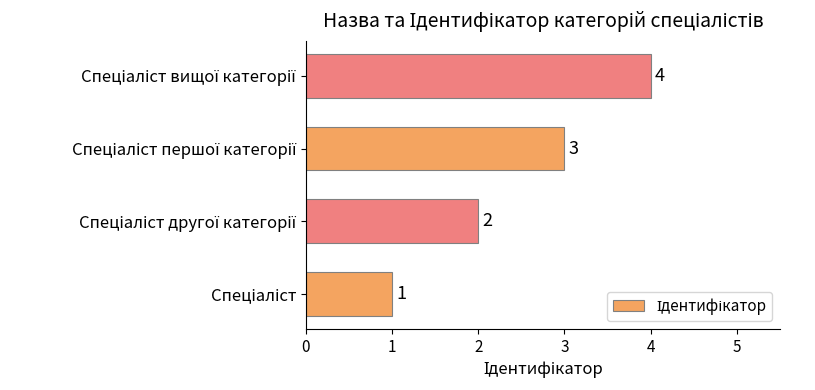

What is the minimum value shown in the chart?

1